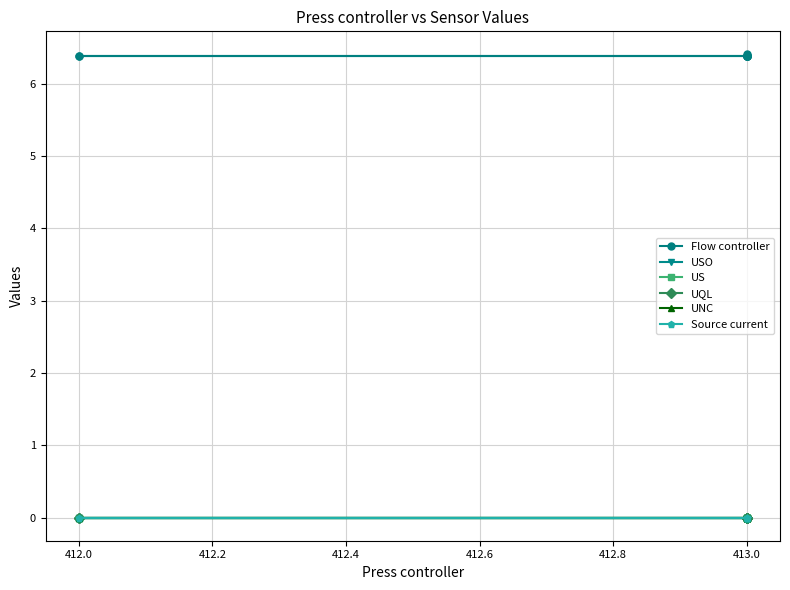

Is it true that US equals 0.0 at 413.0?

True